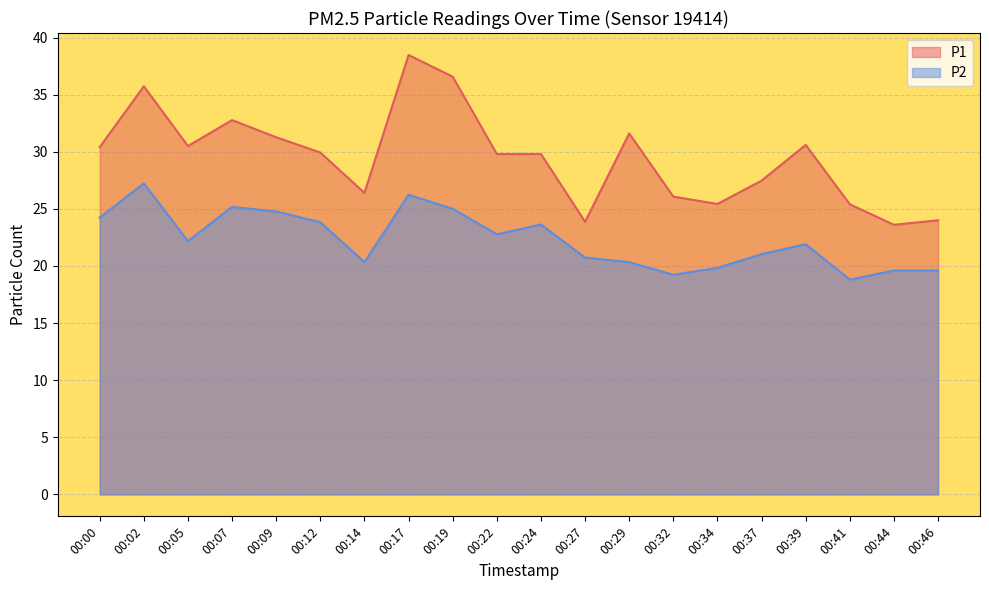

Is it true that P1 equals 30.4 at 00:00?

True